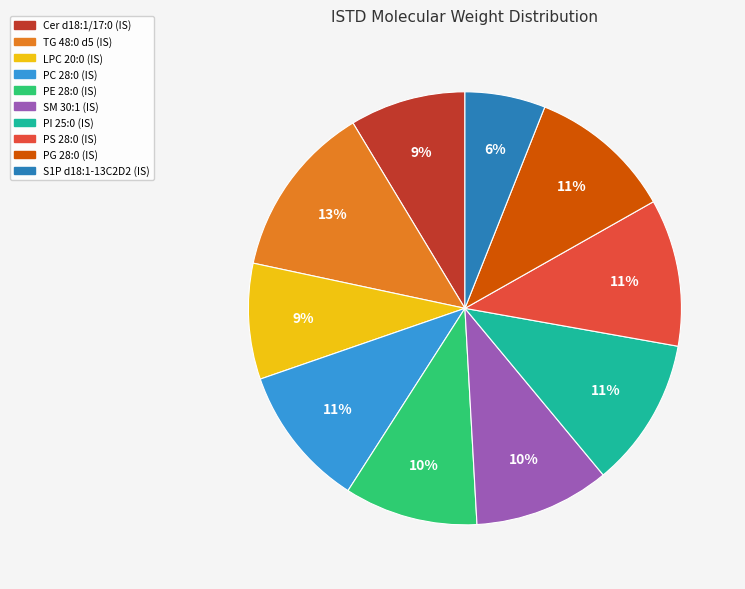

Is PC 28:0 (IS) the majority of the pie?

No